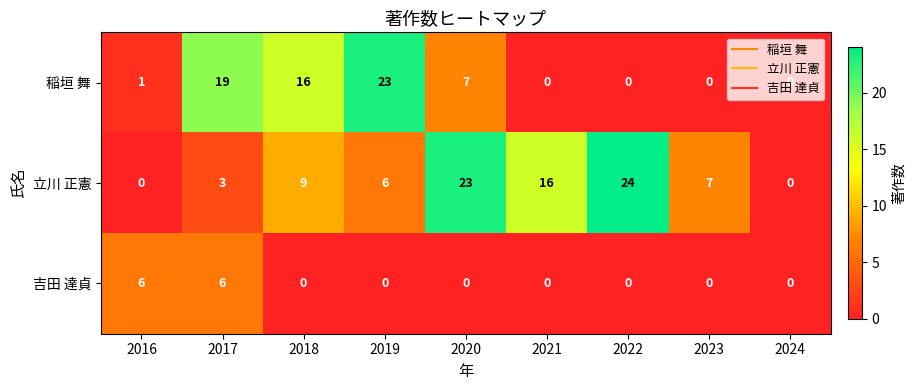

What is the sum of all 稲垣 舞 values?

66